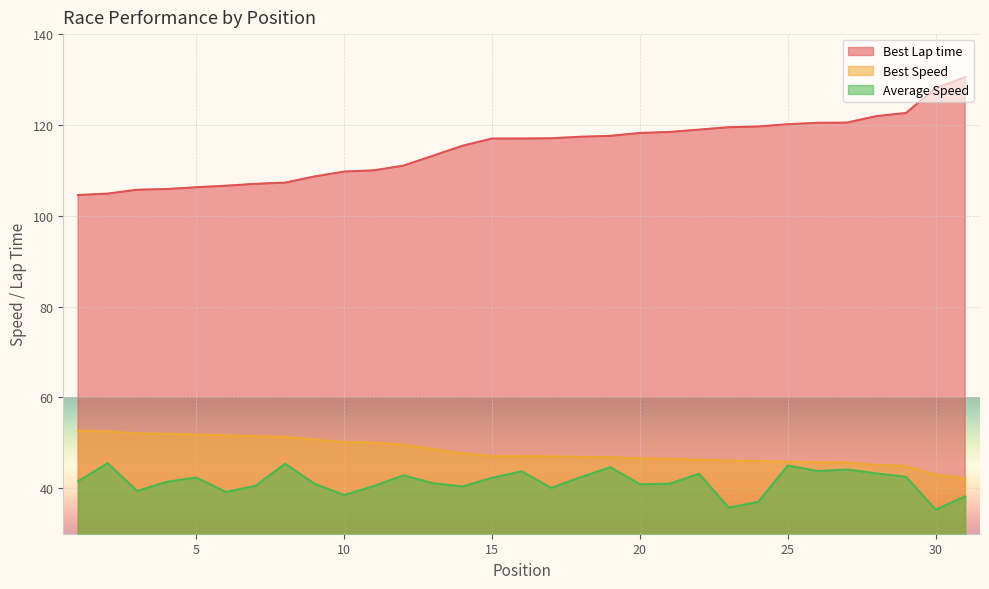

Where does the Average Speed series first go above 41?

1